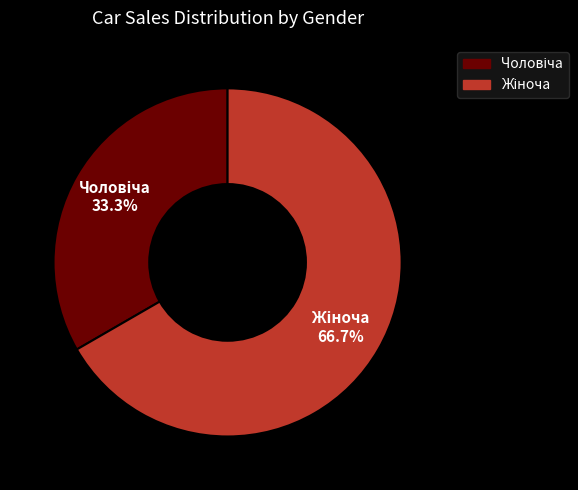

Does any single category account for the majority?

Yes